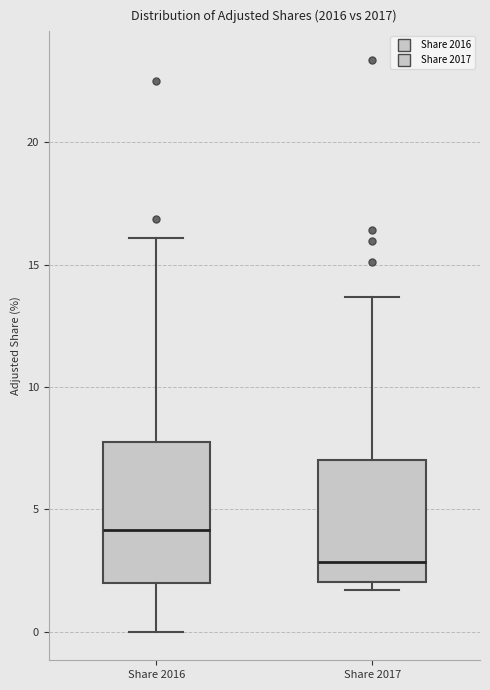

Comparing the boxes themselves (not the whiskers), which one is the tallest?

Share 2016